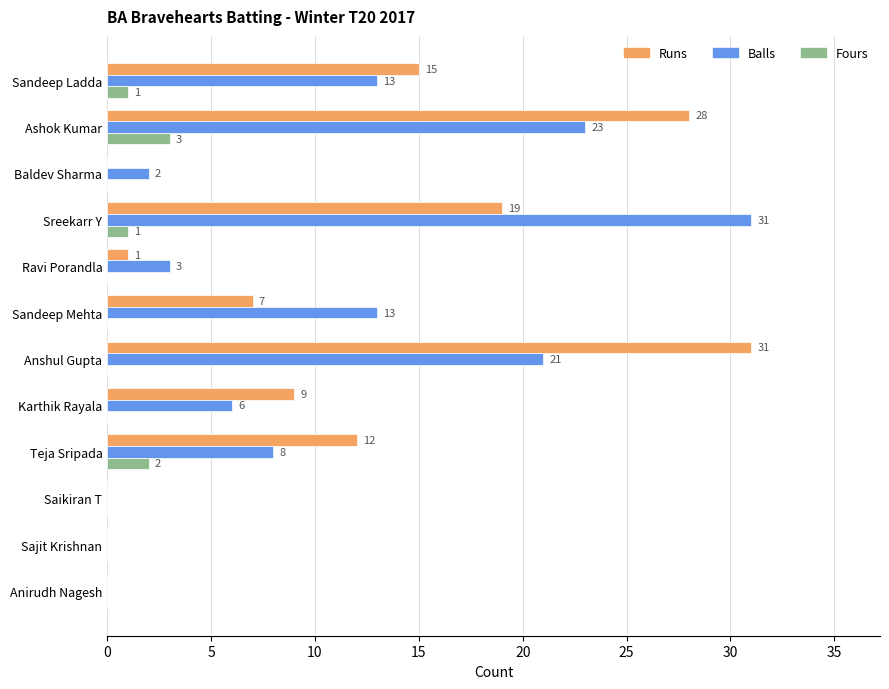

What is the sum of all Balls values?

120